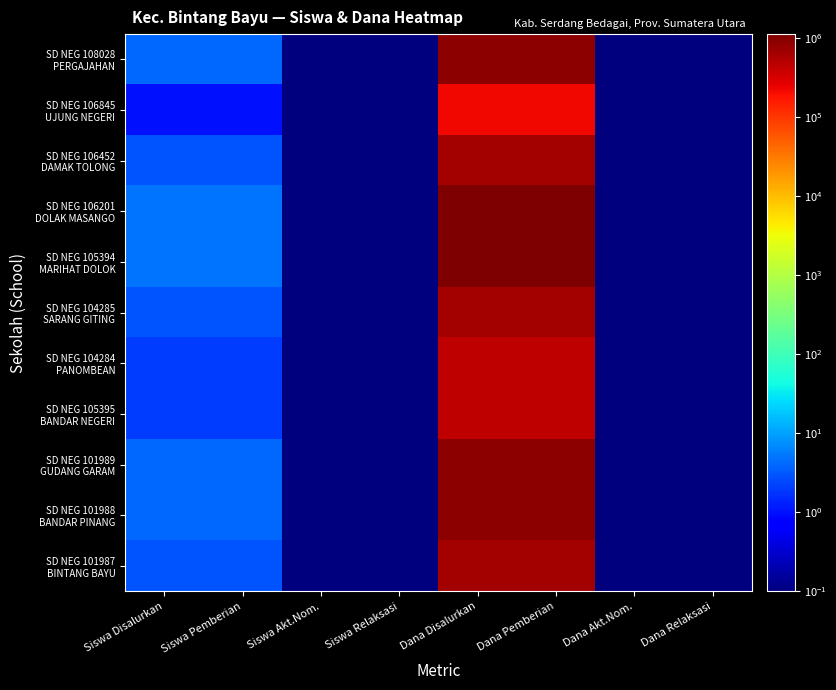

At which category is the sum across all series the highest?

Dana Disalurkan